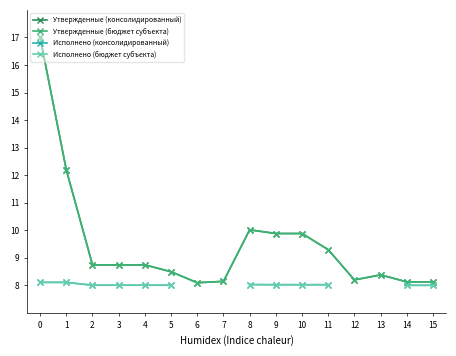

What is the sum of the Утвержденные (бюджет субъекта) values at 10 and 11?

19.2